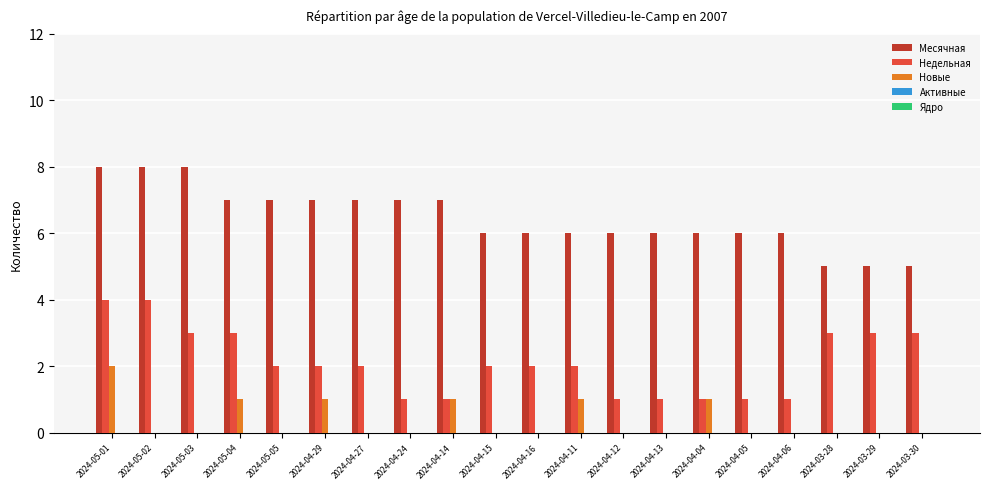

Is the value of Новые at 2024-04-04 greater than the value of Месячная at 2024-04-24?

No